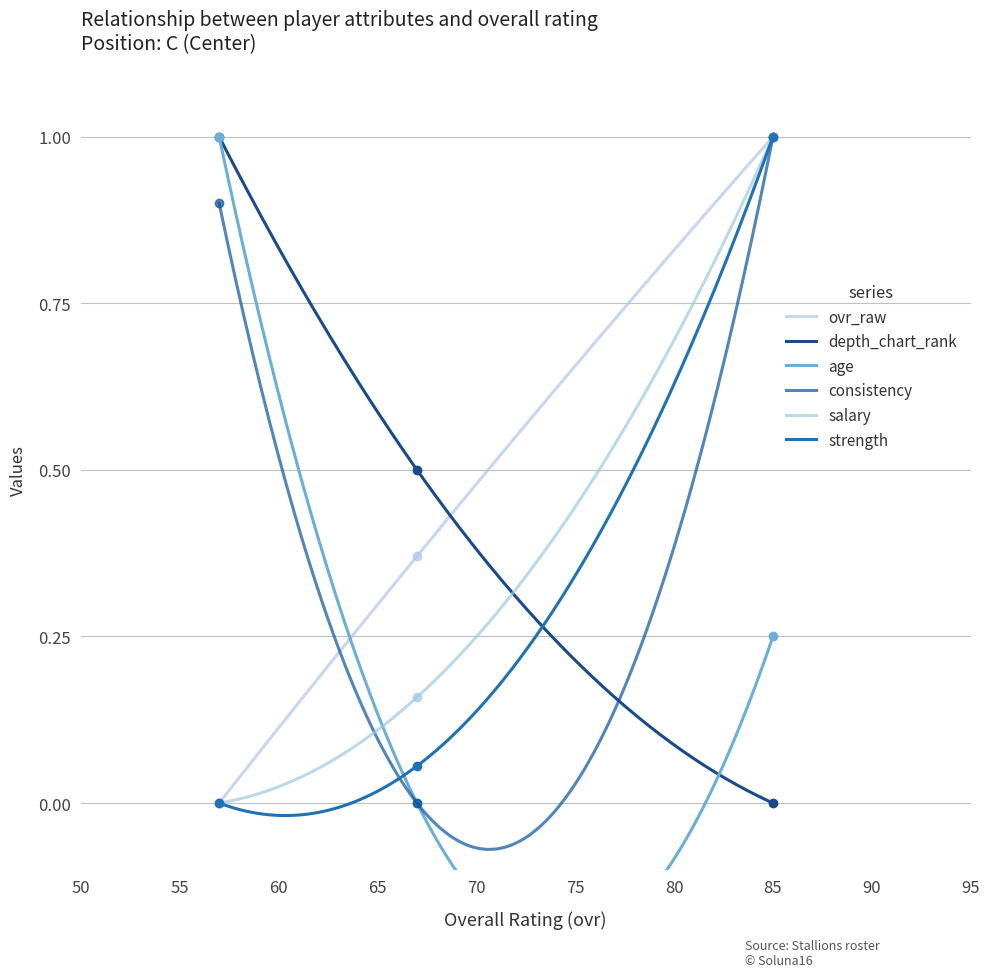

True or false: salary has a value of -0.6 at 57.

False